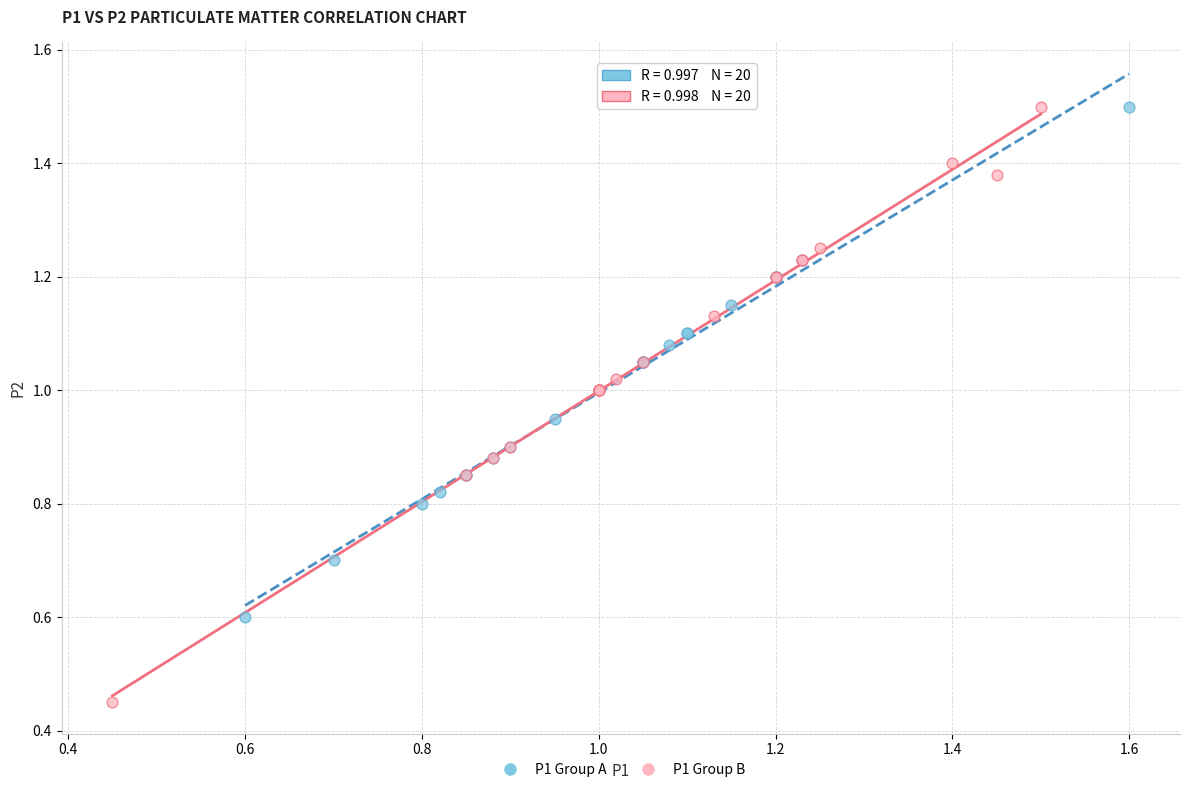

Which series contains the lowest Y value?

P1 Group B